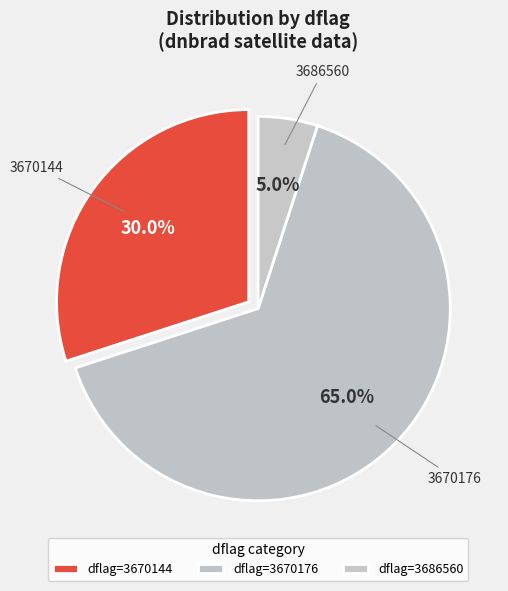

Count the number of slices in the pie.

3